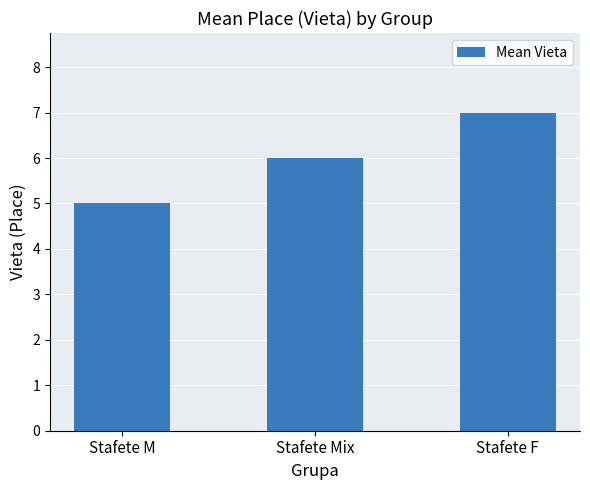

Reading left to right, extract all data points from this chart.

Stafete M=5	Stafete Mix=6	Stafete F=7